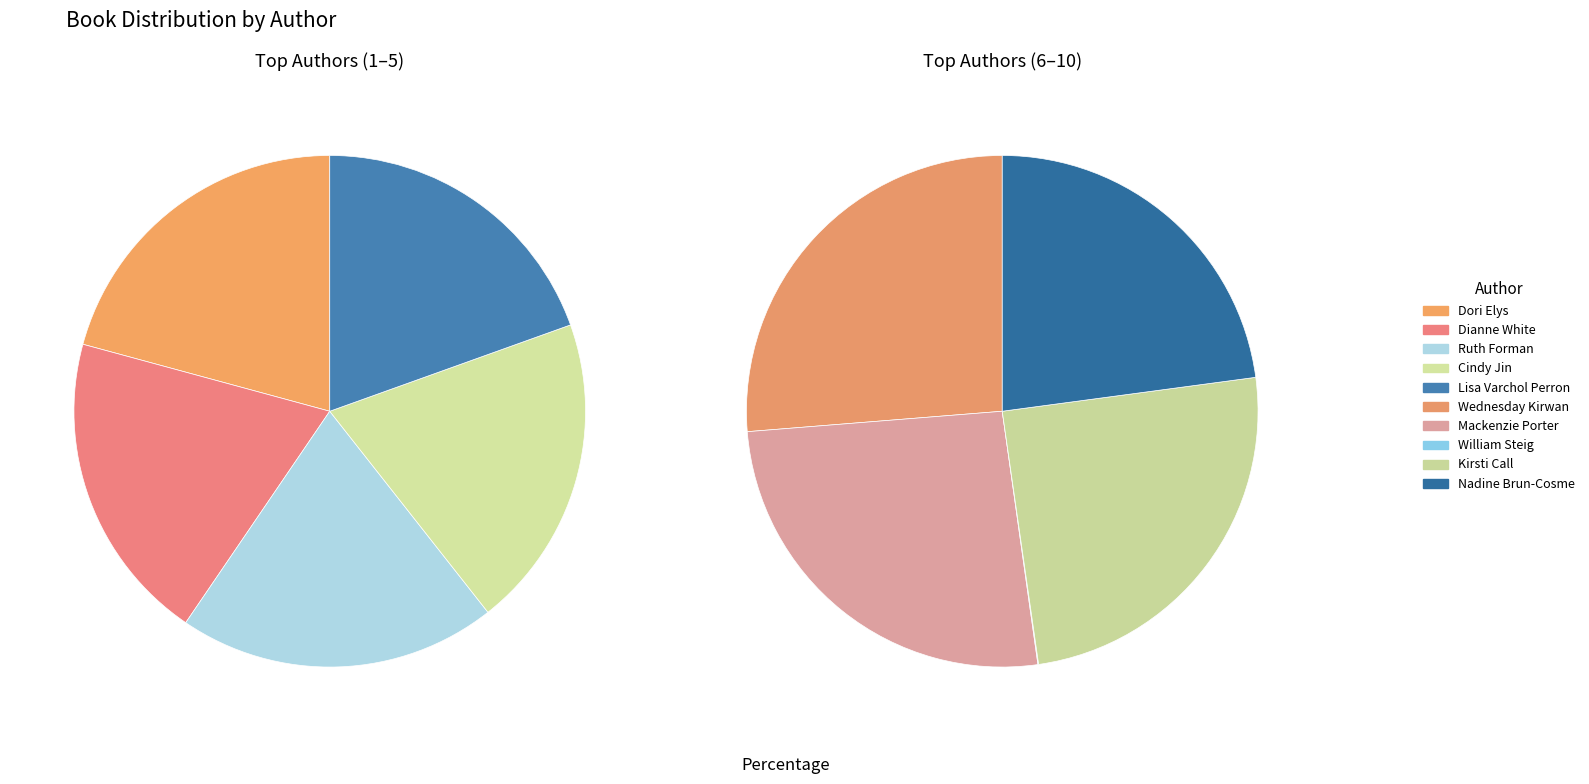

The Lisa Varchol Perron slice represents 19% of the pie. True or false?

False